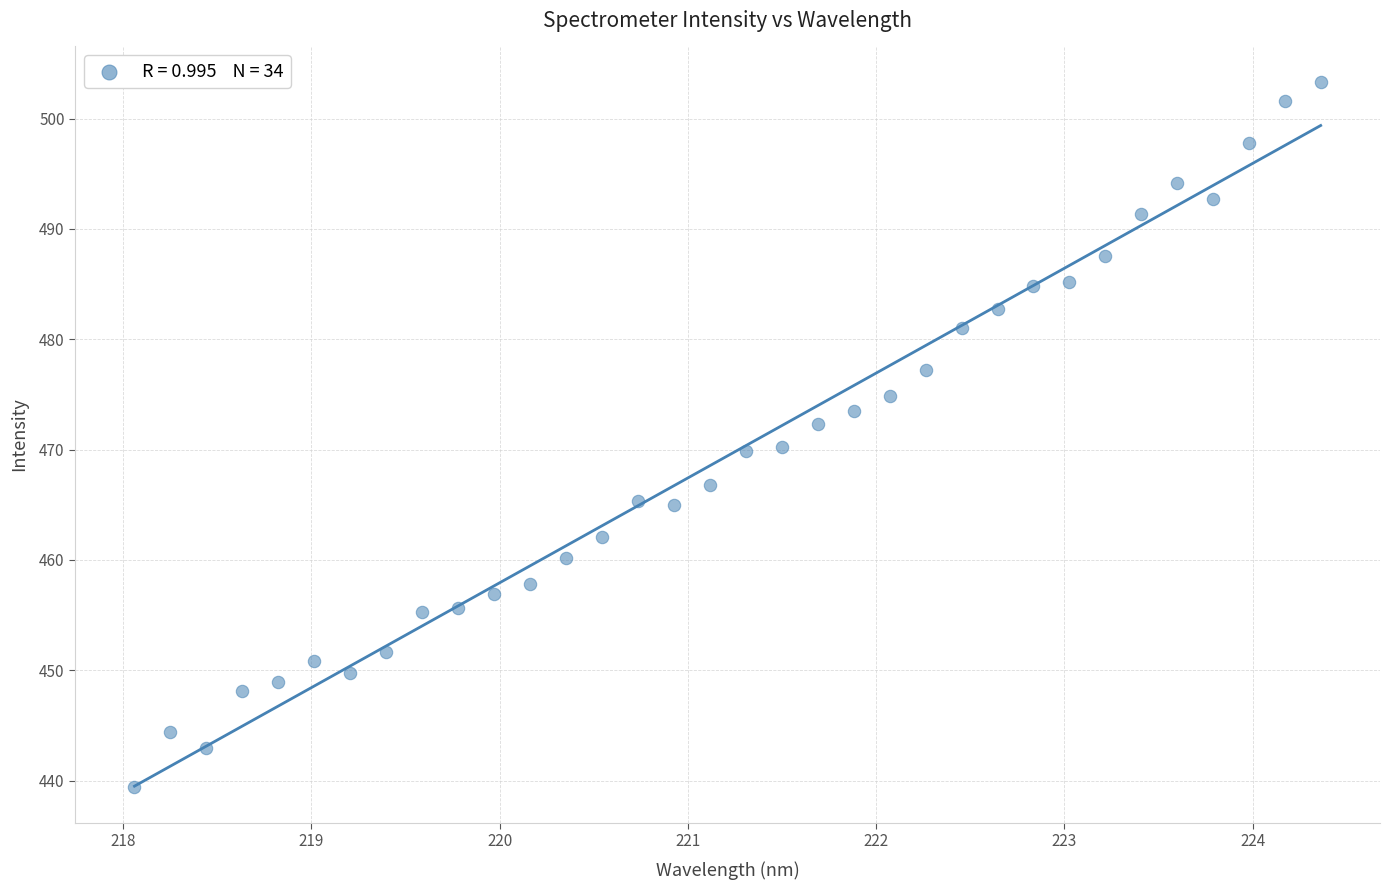

What is the range of Y values (max minus min)?

64.0